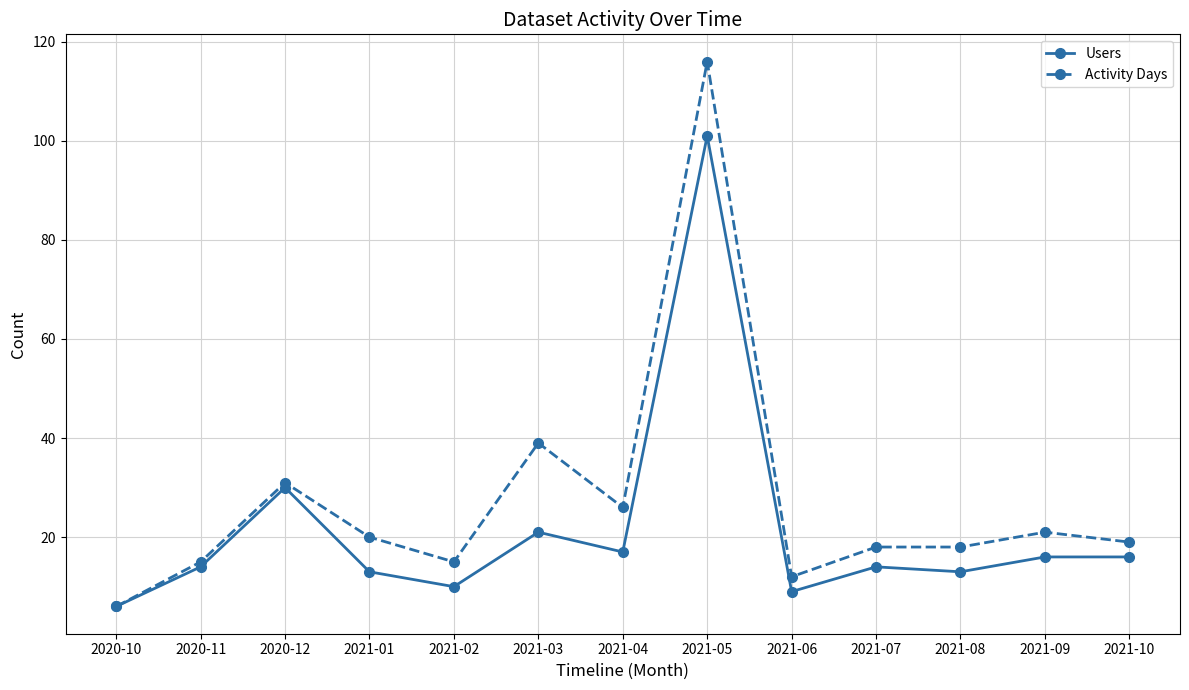

What is the difference between the second highest and minimum values in the Users series?

24